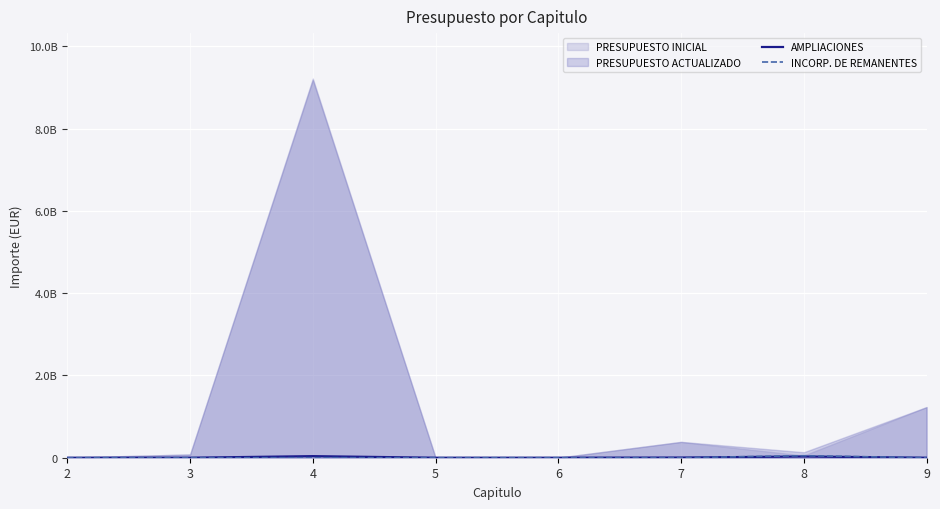

The value of AMPLIACIONES at 3 is 0. True or false?

True